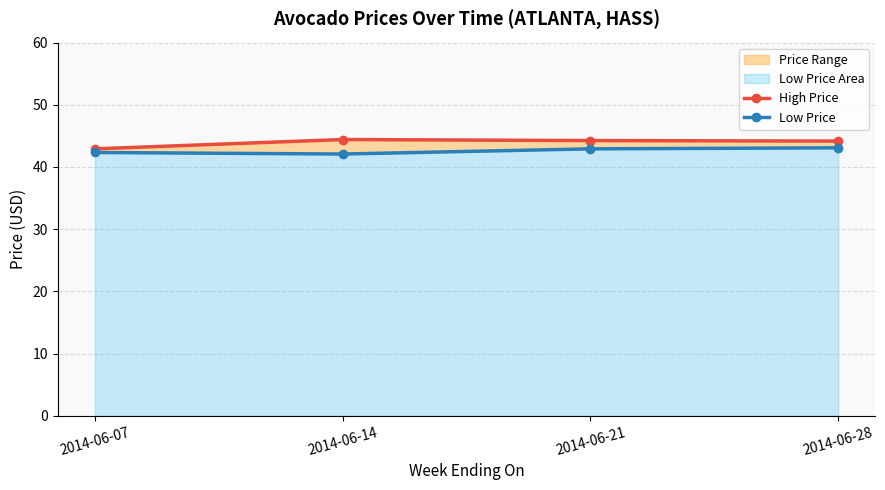

How many High Price values are between 44 and 45?

3